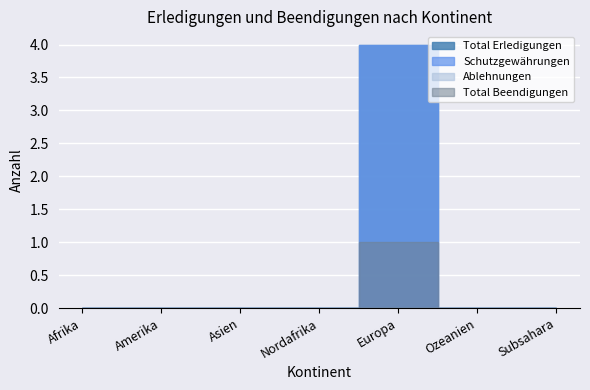

Reading right to left, list all the values displayed in this chart.

Total Erledigungen: 0	0	4	0	0	0	0
Schutzgewährungen: 0	0	4	0	0	0	0
Ablehnungen: 0	0	0	0	0	0	0
Total Beendigungen: 0	0	1	0	0	0	0